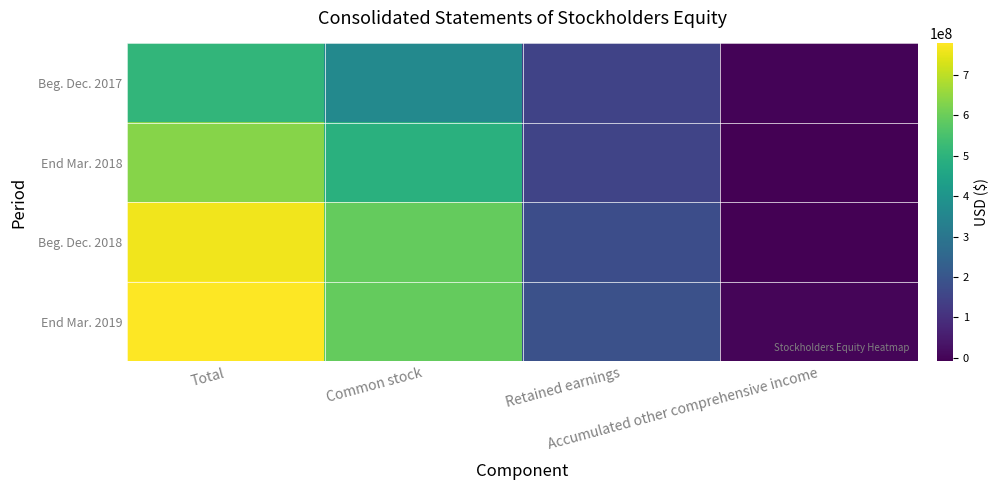

What is the difference between the highest and lowest values at Total?

269886000